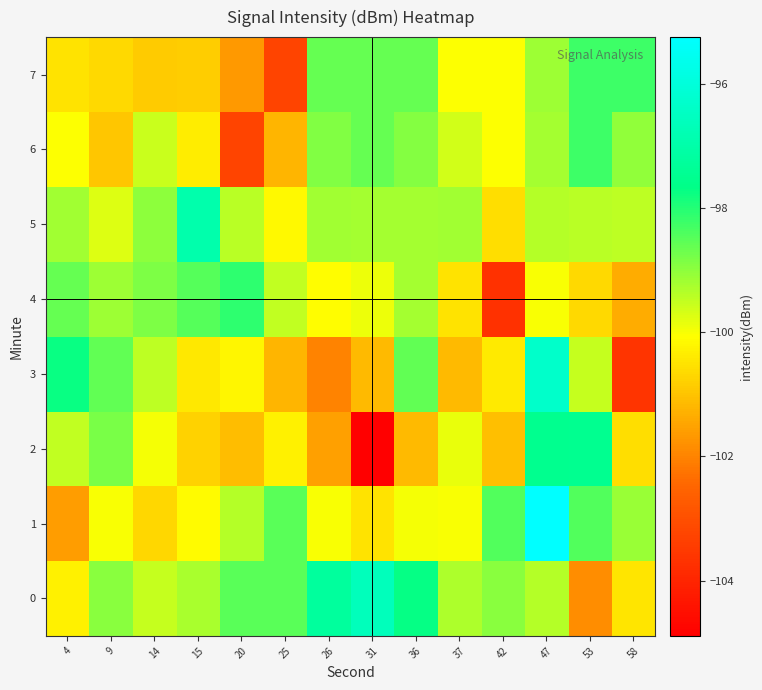

What is the difference between the highest and lowest values at 20?

5.2